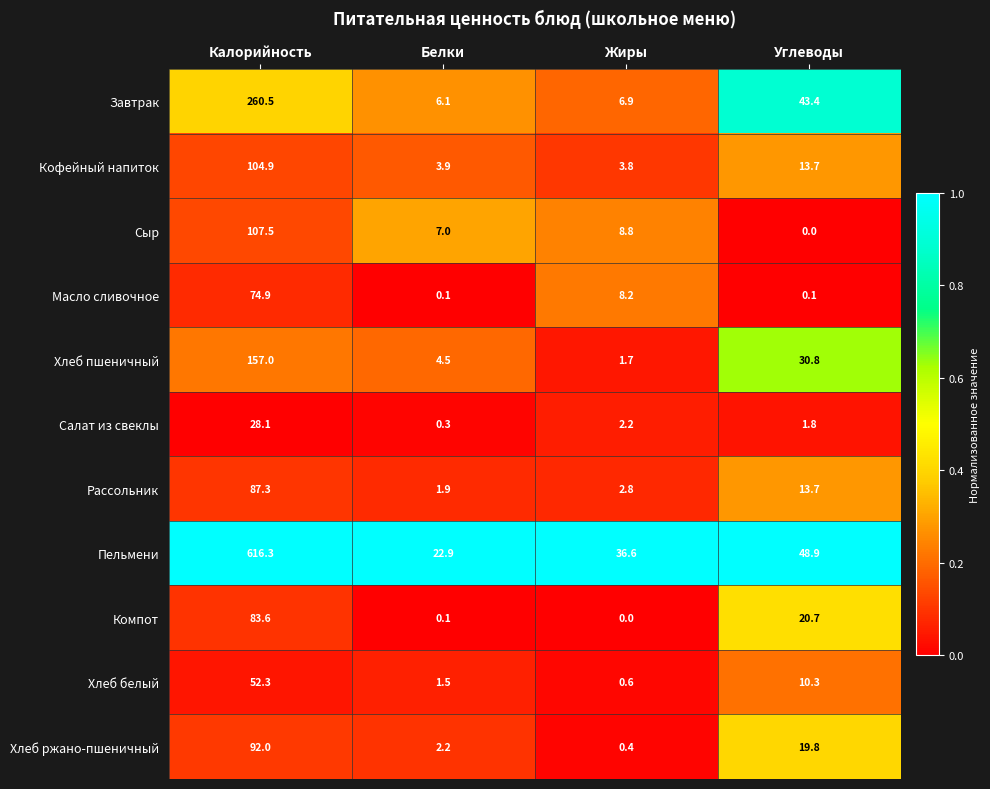

List the series in order of their peak value, lowest first.

Салат из свеклы, Хлеб белый, Масло сливочное, Компот, Рассольник, Хлеб ржано-пшеничный, Кофейный напиток, Сыр, Хлеб пшеничный, Завтрак, Пельмени